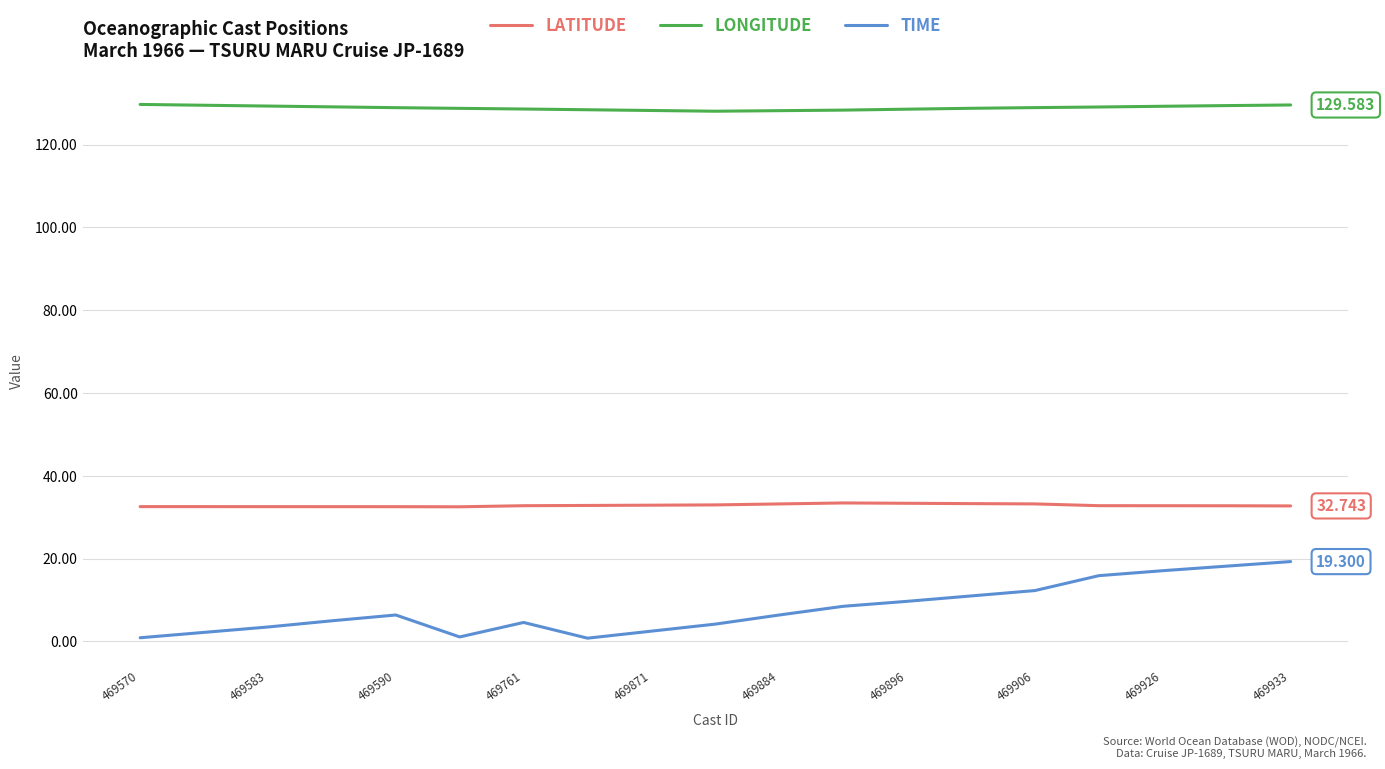

Which series has the widest spread of values?

TIME